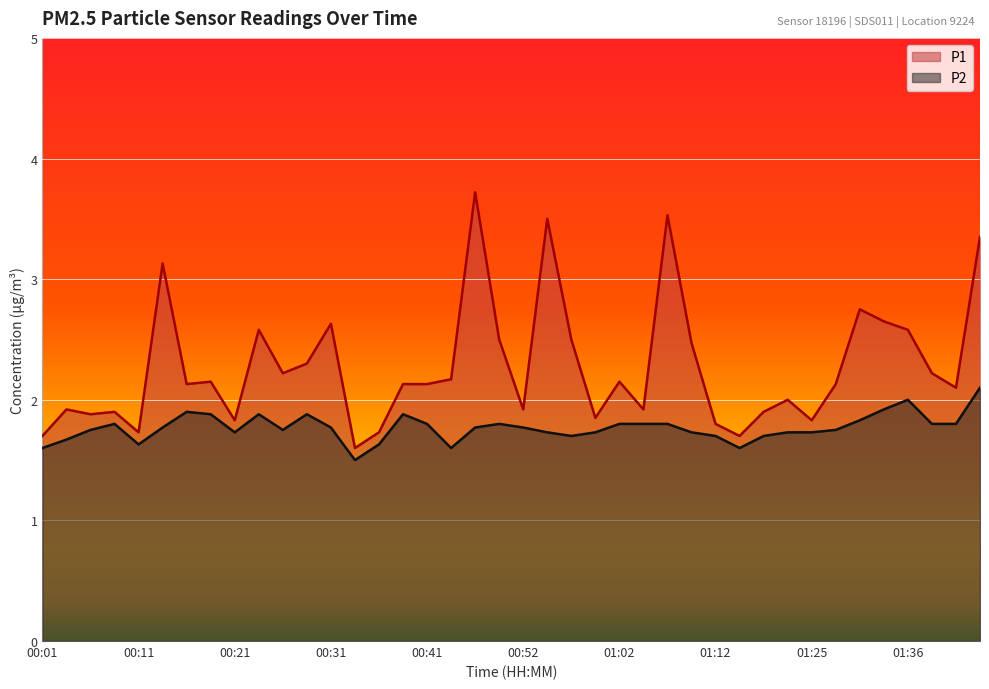

Rank the series at 00:26 from lowest to highest value.

P2, P1